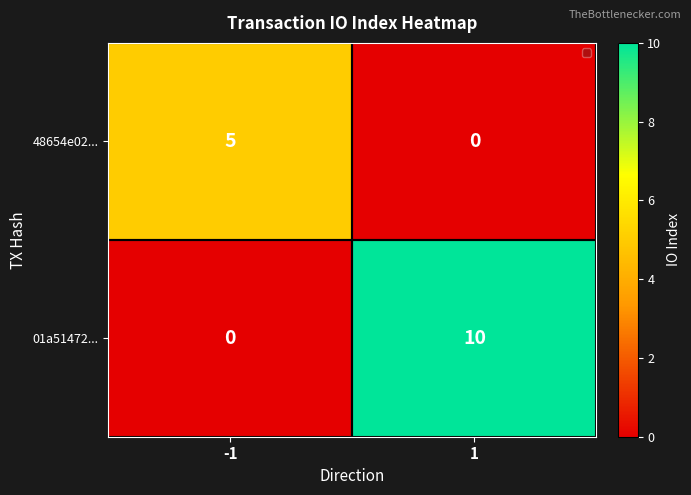

Read the 01a51472... value at 1.

10